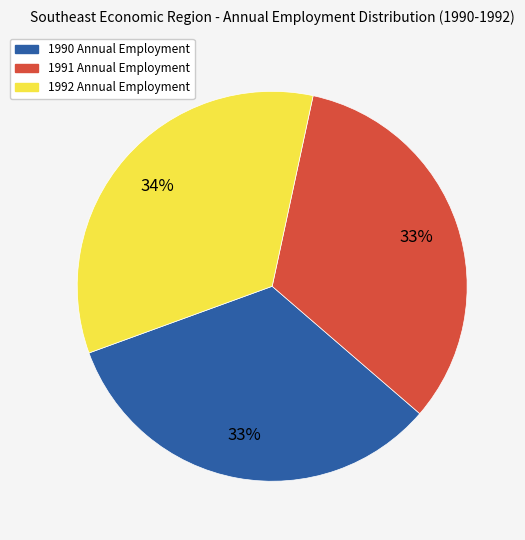

Do 1990 Annual Employment and 1991 Annual Employment together represent more than half of the pie?

Yes